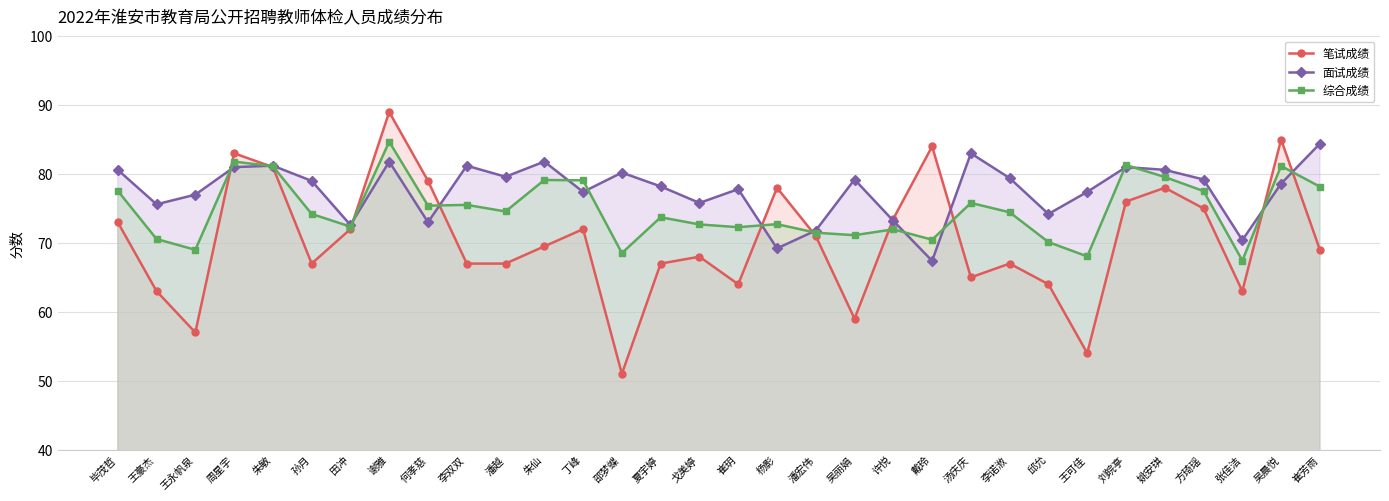

What are all the series names shown in the legend?

笔试成绩, 面试成绩, 综合成绩